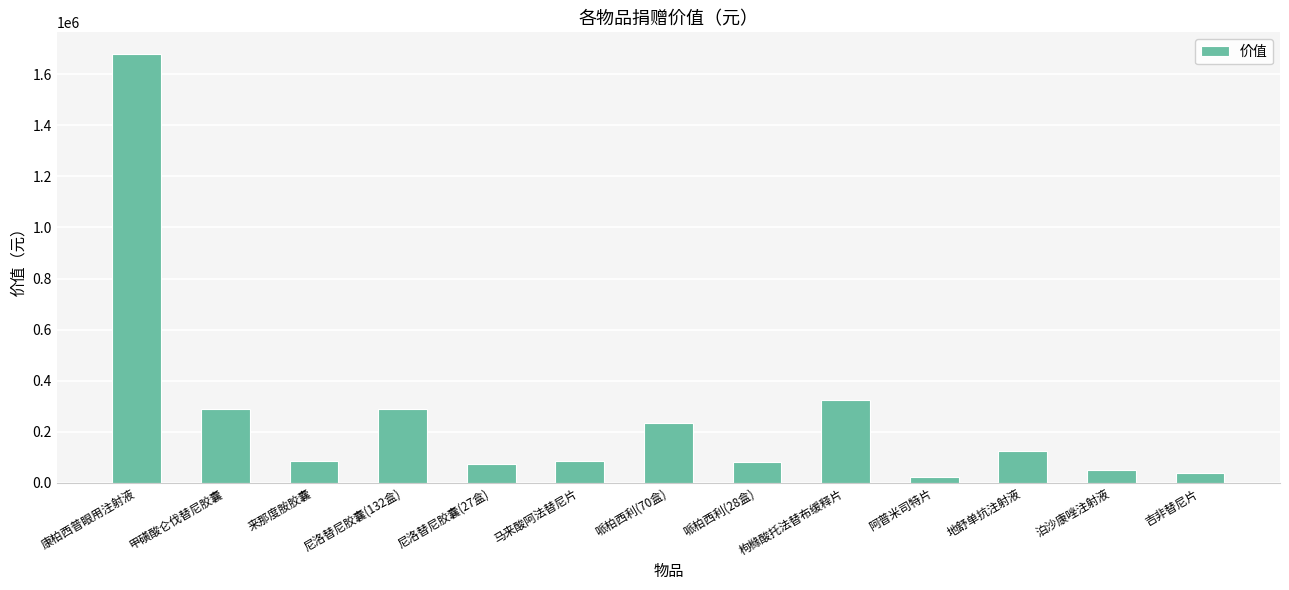

What is the sum of the values at 泊沙康唑注射液 and 枸橼酸托法替布缓释片?

373787.3